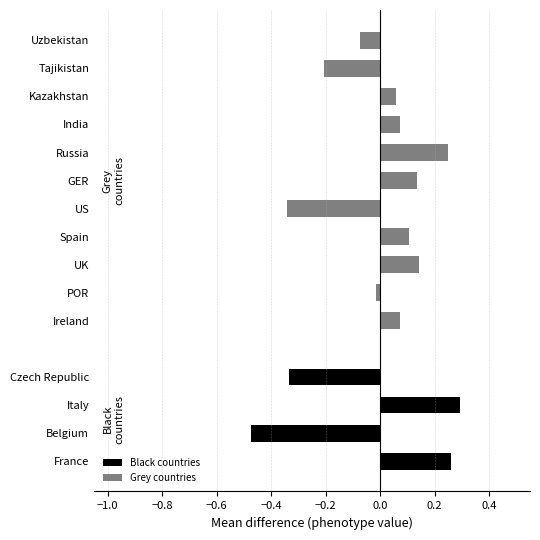

At which label is Black countries closest to 0?

France